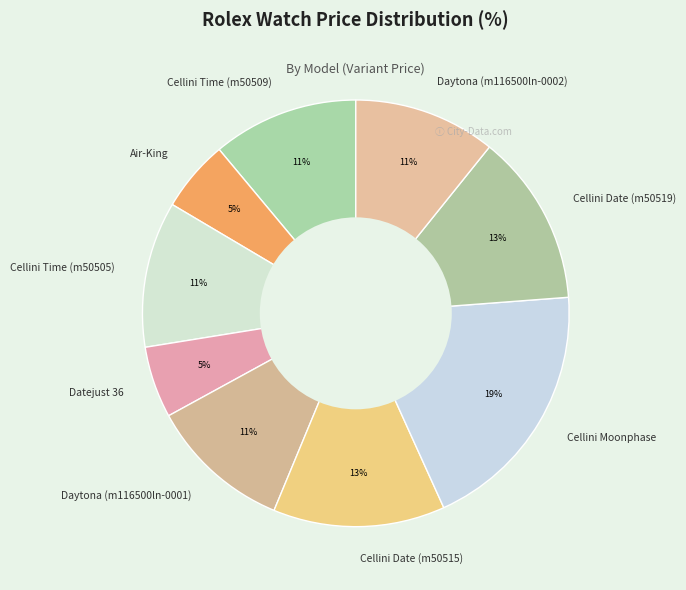

Approximately how many times larger is the value at Datejust 36 compared to Daytona (m116500ln-0002)?

0.5